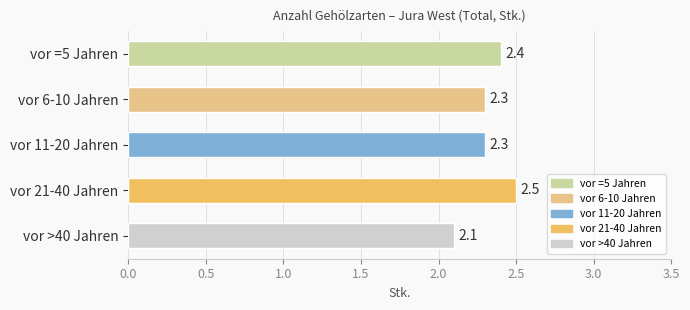

What position from the bottom is vor =5 Jahren?

5